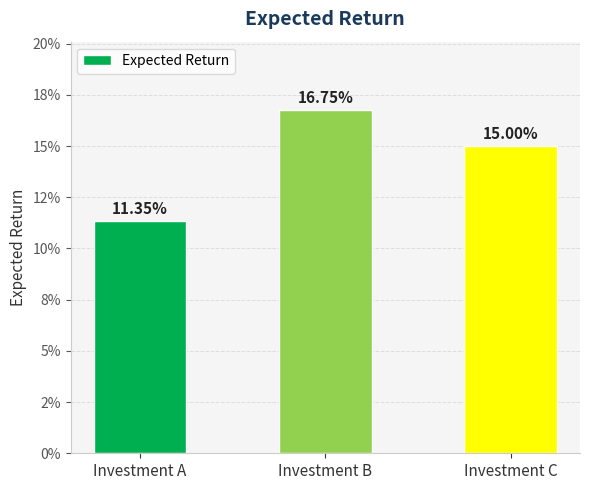

Reading left to right, what are all the values shown in this chart?

0.1	0.2	0.2